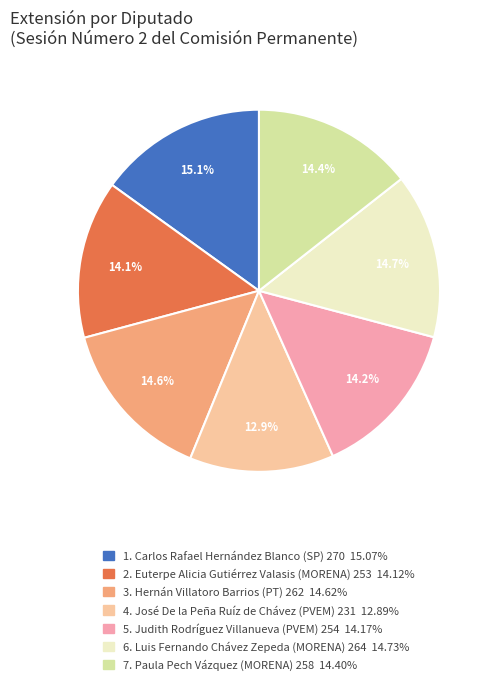

Is there a majority slice in this chart?

No